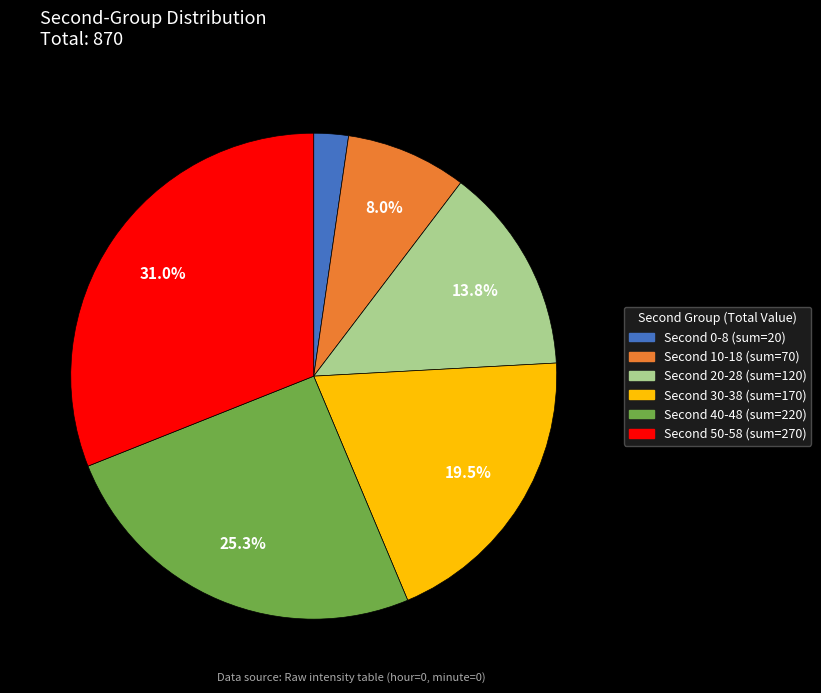

Is there a majority slice in this chart?

No